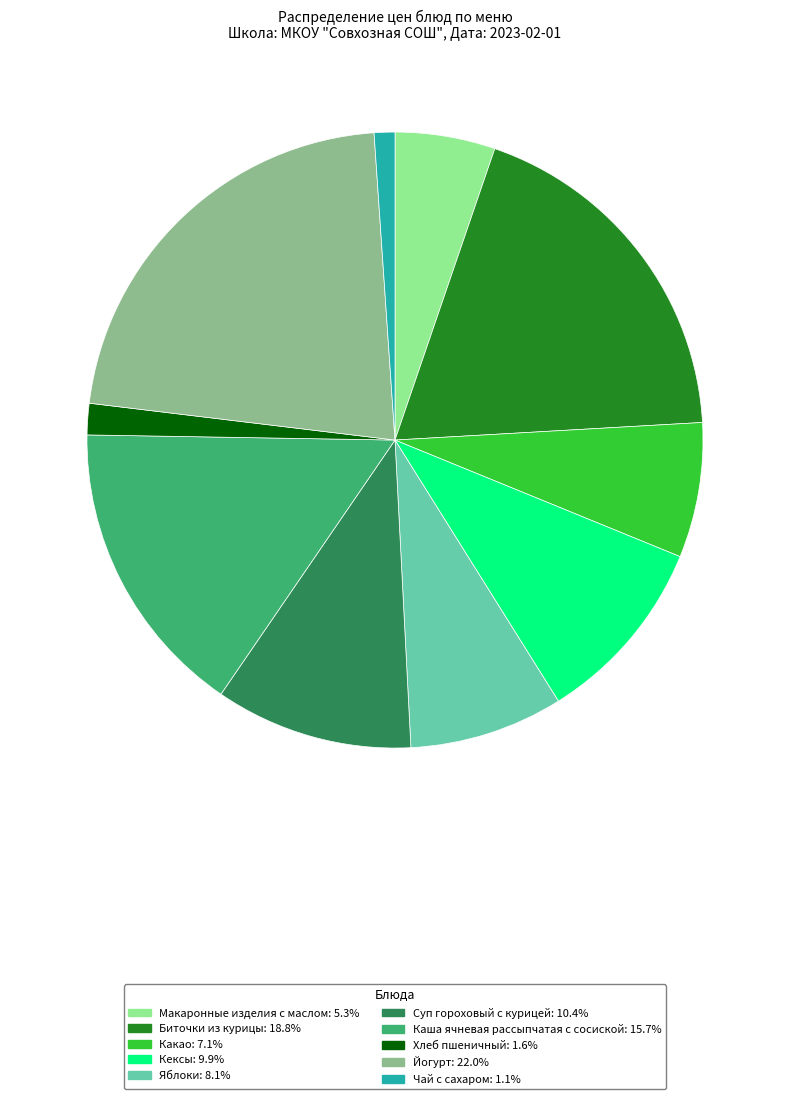

Which category has the smallest portion of the pie?

Чай с сахаром